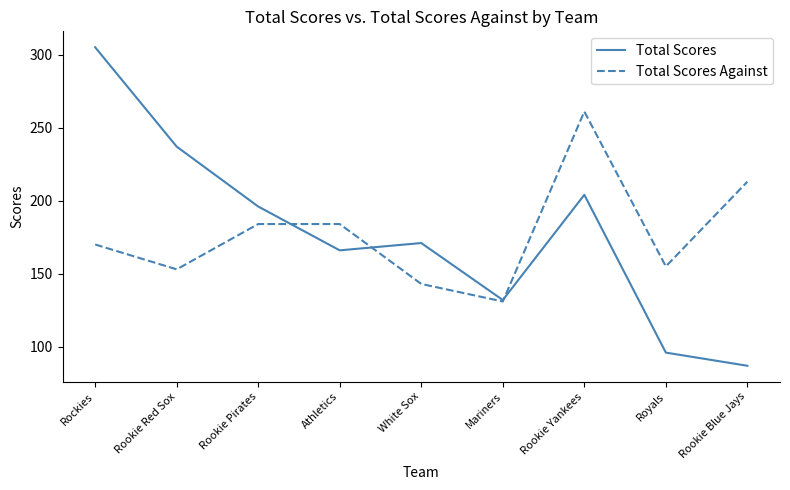

Reading left to right, transcribe all the data shown in this chart.

Total Scores: Rockies=305	Rookie Red Sox=237	Rookie Pirates=196	Athletics=166	White Sox=171	Mariners=132	Rookie Yankees=204	Royals=96	Rookie Blue Jays=87
Total Scores Against: Rockies=170	Rookie Red Sox=153	Rookie Pirates=184	Athletics=184	White Sox=143	Mariners=131	Rookie Yankees=261	Royals=155	Rookie Blue Jays=213